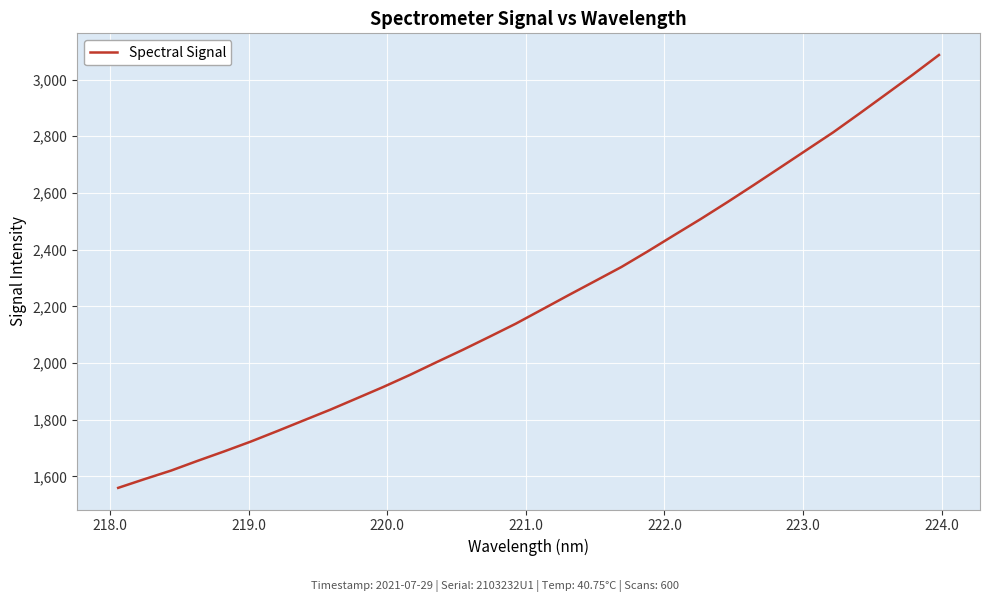

What is the greatest value displayed?

3086.6